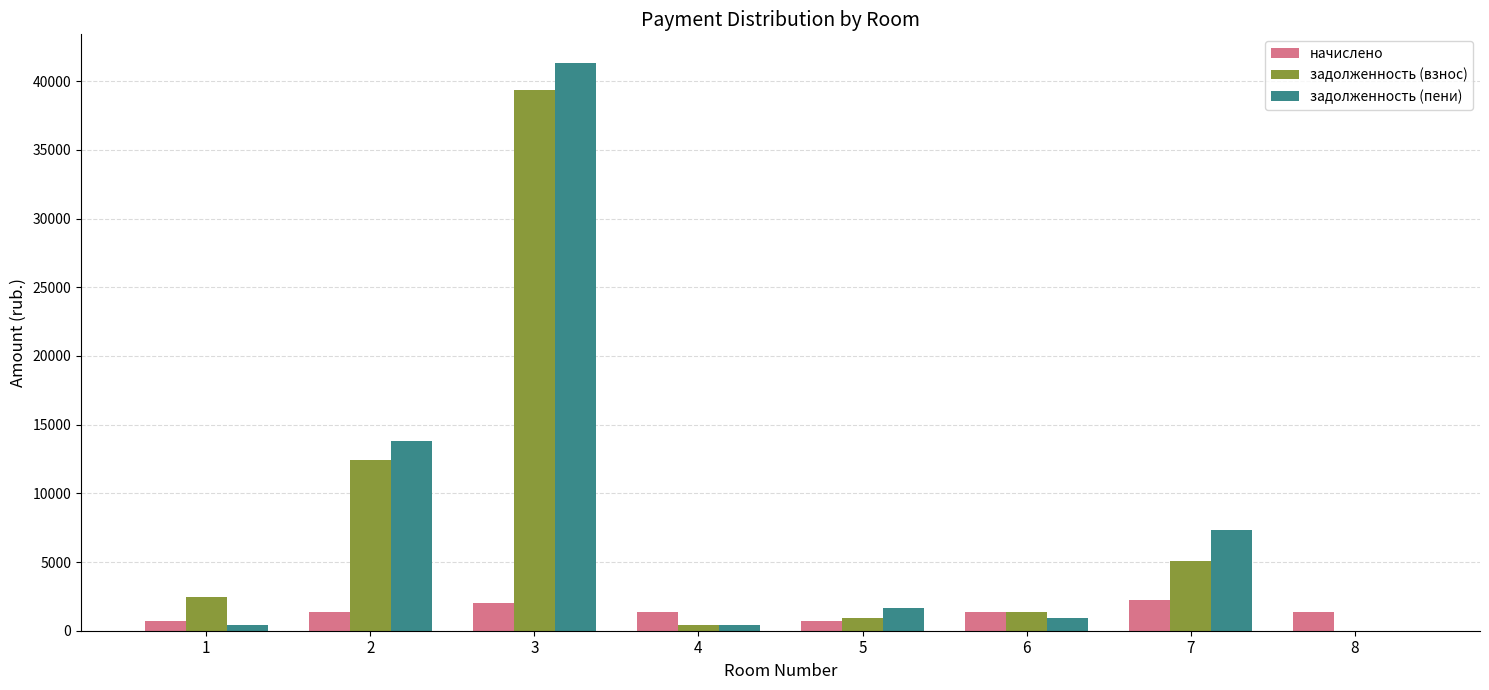

What is the sum of the задолженность (взнос) values at 6 and 4?

1802.9